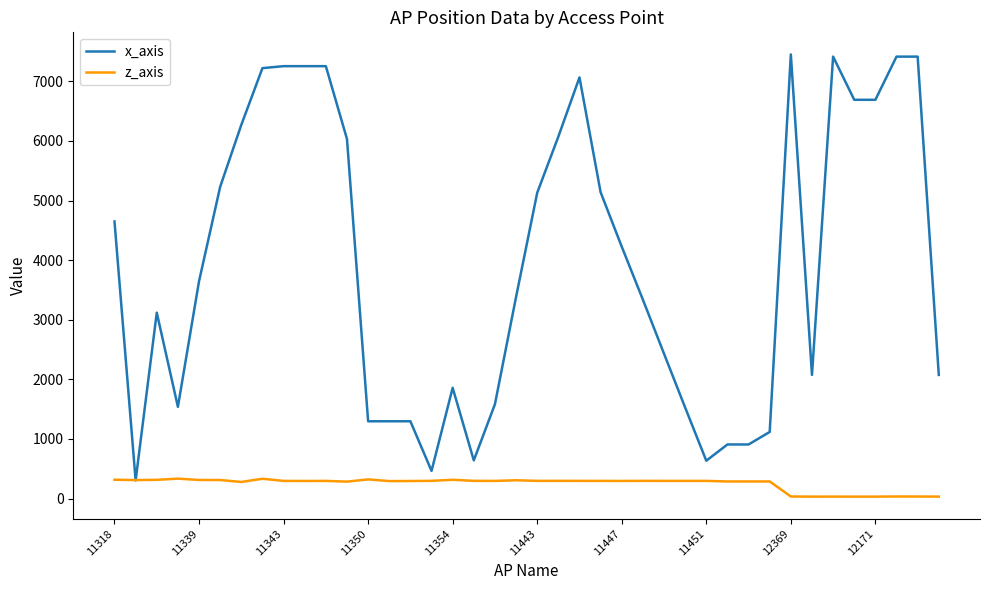

What is the difference between the second highest and minimum values in the z_axis series?

299.8